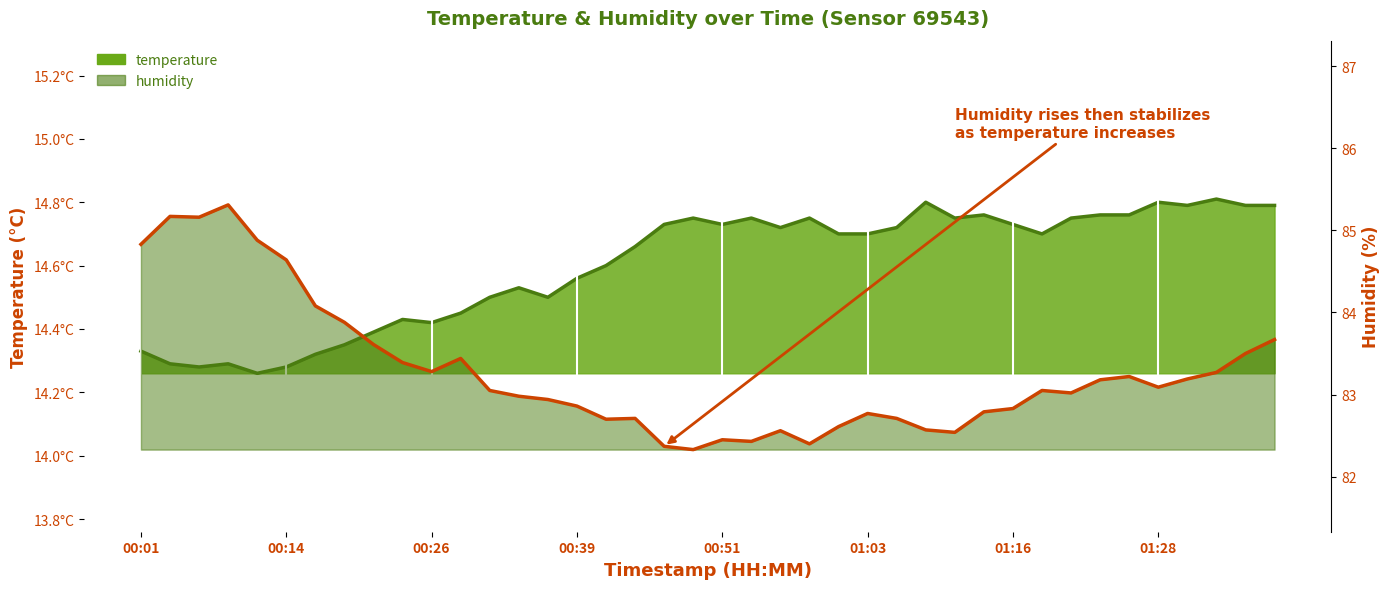

What is the difference between the maximum and minimum values in the humidity series?

3.0